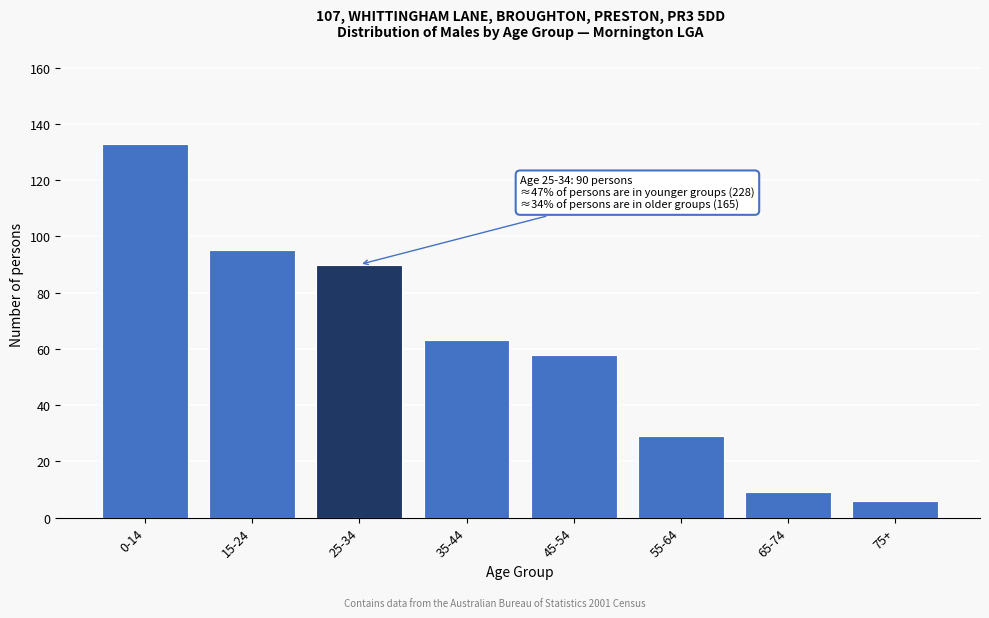

Reading left to right, list all the values displayed in this chart.

133	95	90	63	58	29	9	6